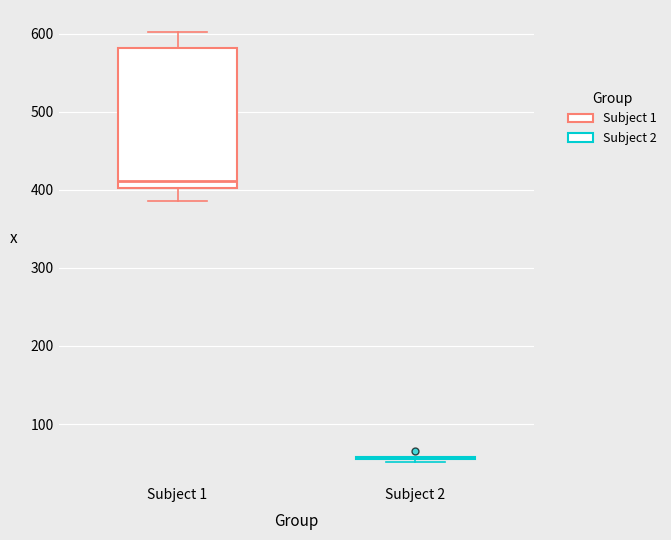

Reading left to right, read every box against the y-axis: the position of its median line, the range the box covers, and the ends of its whiskers. The values are not printed on the chart, so give them approximately, as read against the axis.

Subject 1: median 410, box 400 to 580, whiskers 390 to 600
Subject 2: box collapsed to a line at 60, whiskers 50 to 60